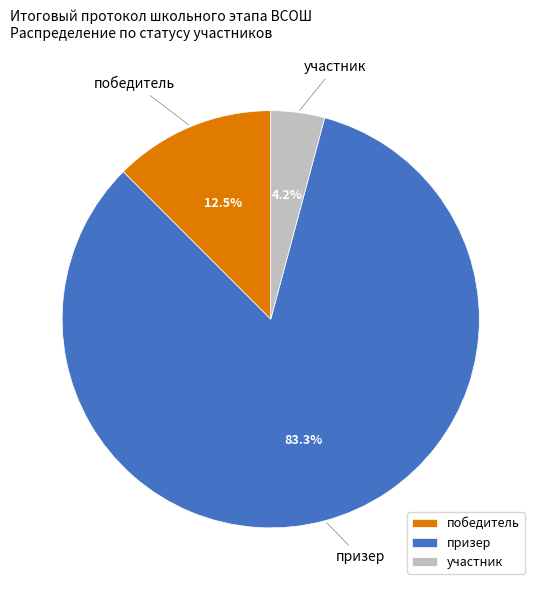

Which category accounts for the majority?

призер